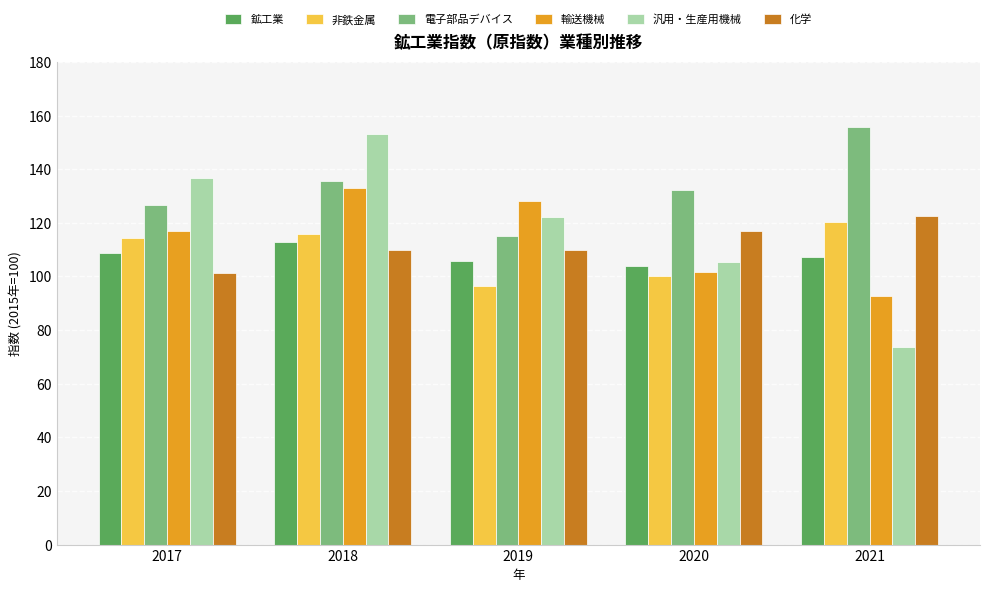

How many groups of bars are there?

5